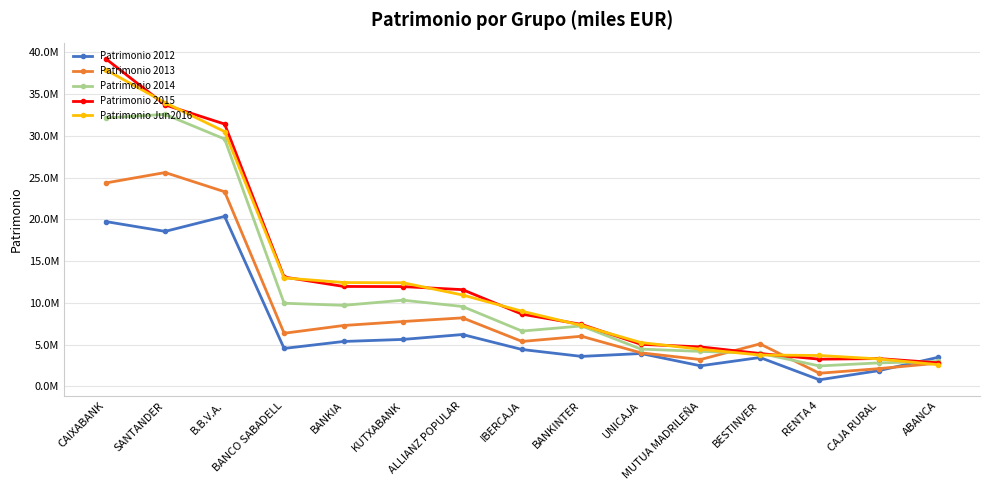

What are all the series names shown in the legend?

Patrimonio 2012, Patrimonio 2013, Patrimonio 2014, Patrimonio 2015, Patrimonio Jun2016